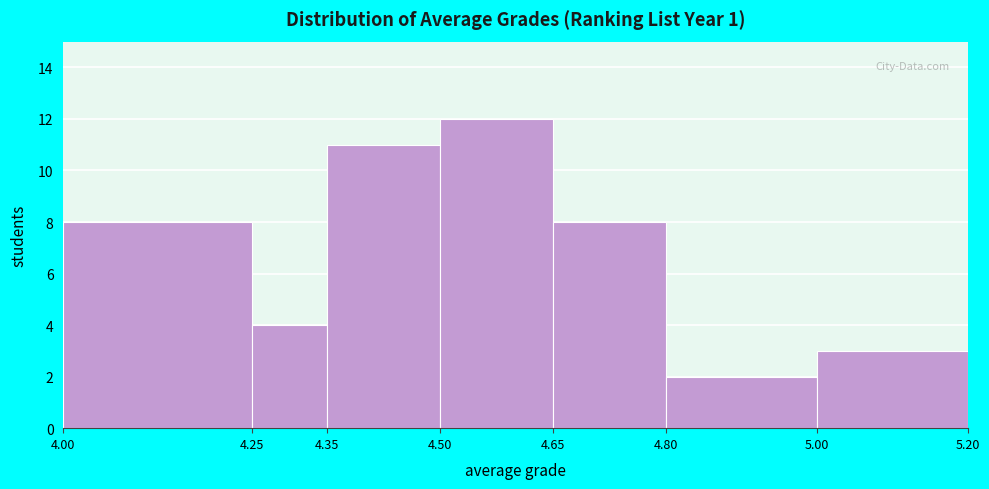

Reading left to right, transcribe this chart: for each bar, give the range it covers on the x-axis and its height. The values are not printed on the chart, so give them approximately, as read against the axis.

4.00 to 4.25: 8
4.25 to 4.35: 4
4.35 to 4.50: 11
4.50 to 4.65: 12
4.65 to 4.80: 8
4.80 to 5.00: 2
5.00 to 5.20: 3